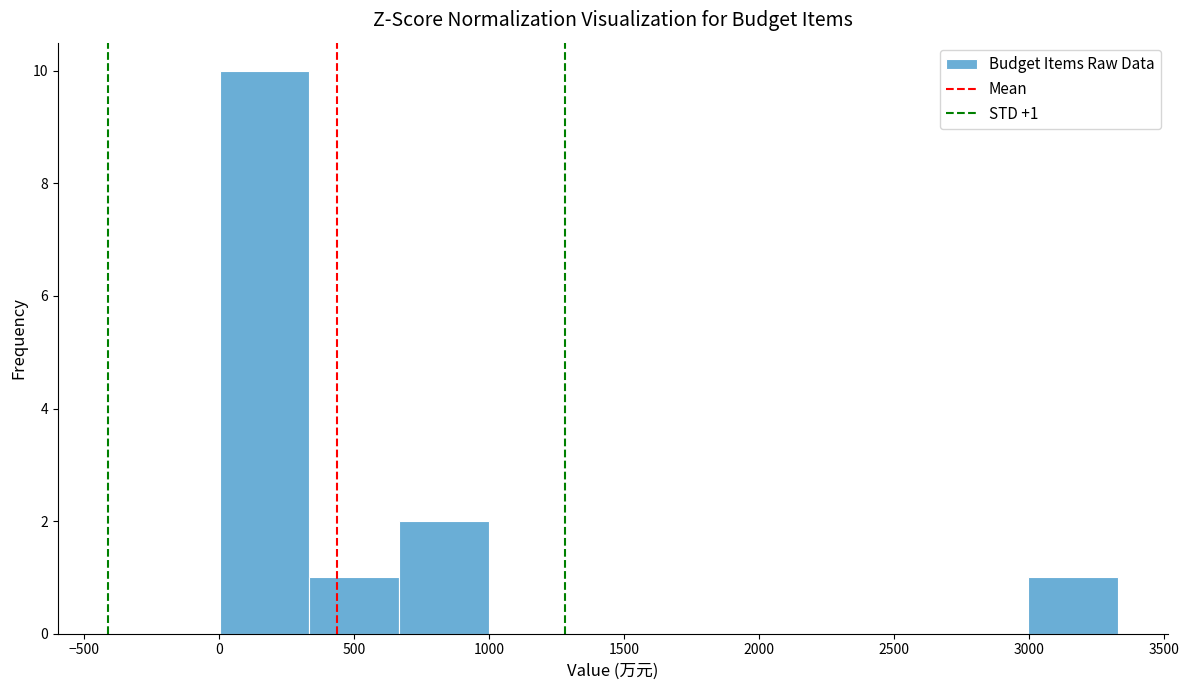

Over which range of the x-axis is the bar tallest?

0 to 350